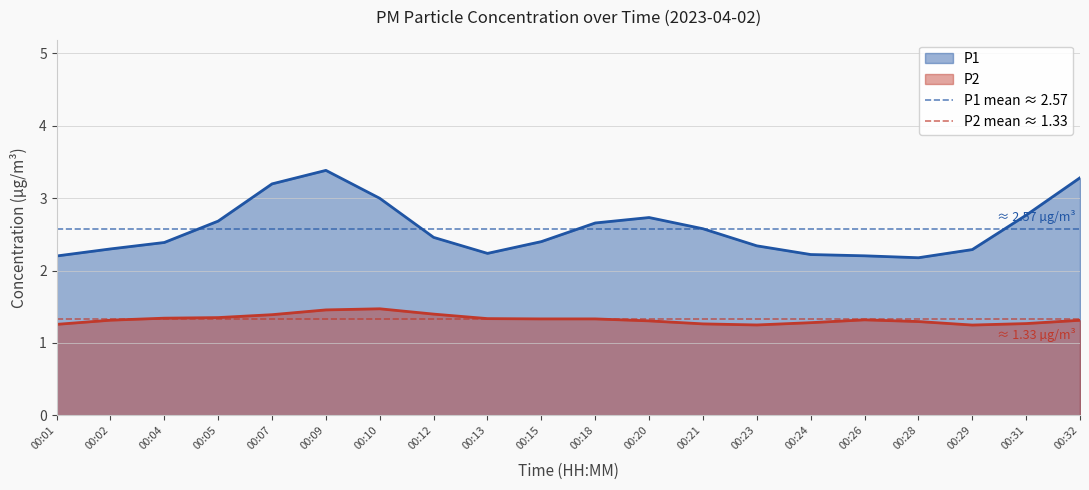

What is the minimum value for P1?

2.2